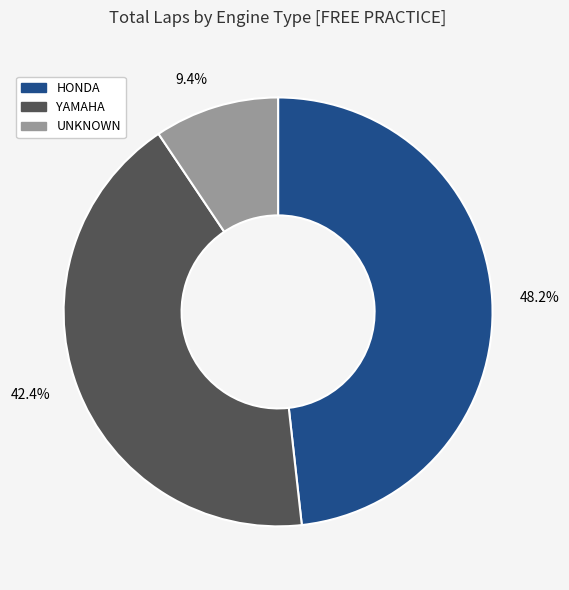

What percentage is NOT represented by 42.4%?

57.6%